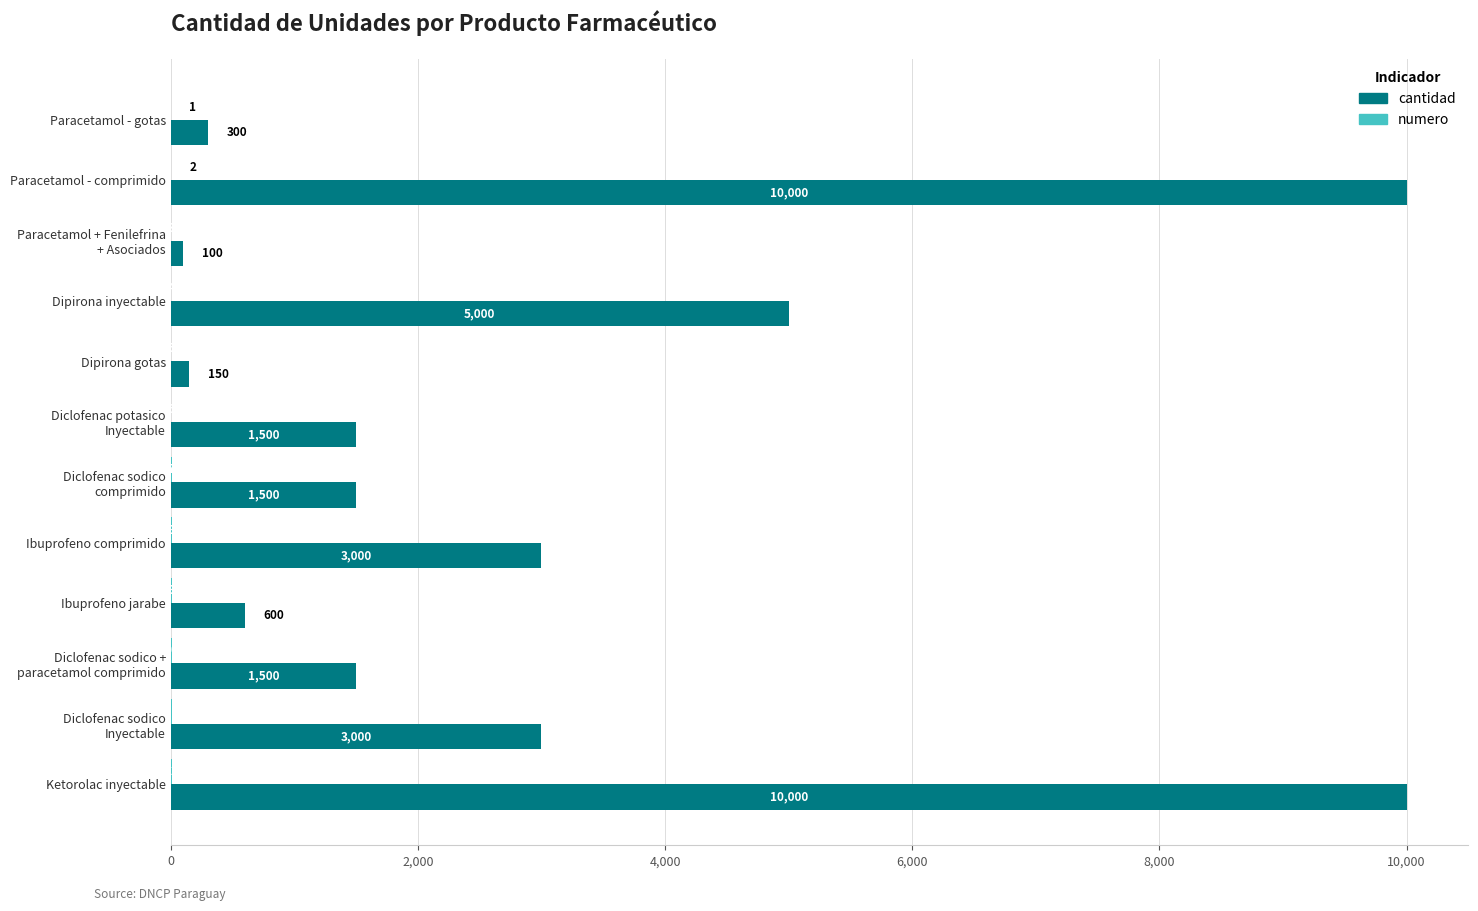

Between Dipirona inyectable and Dipirona gotas, which series saw the biggest shift?

cantidad